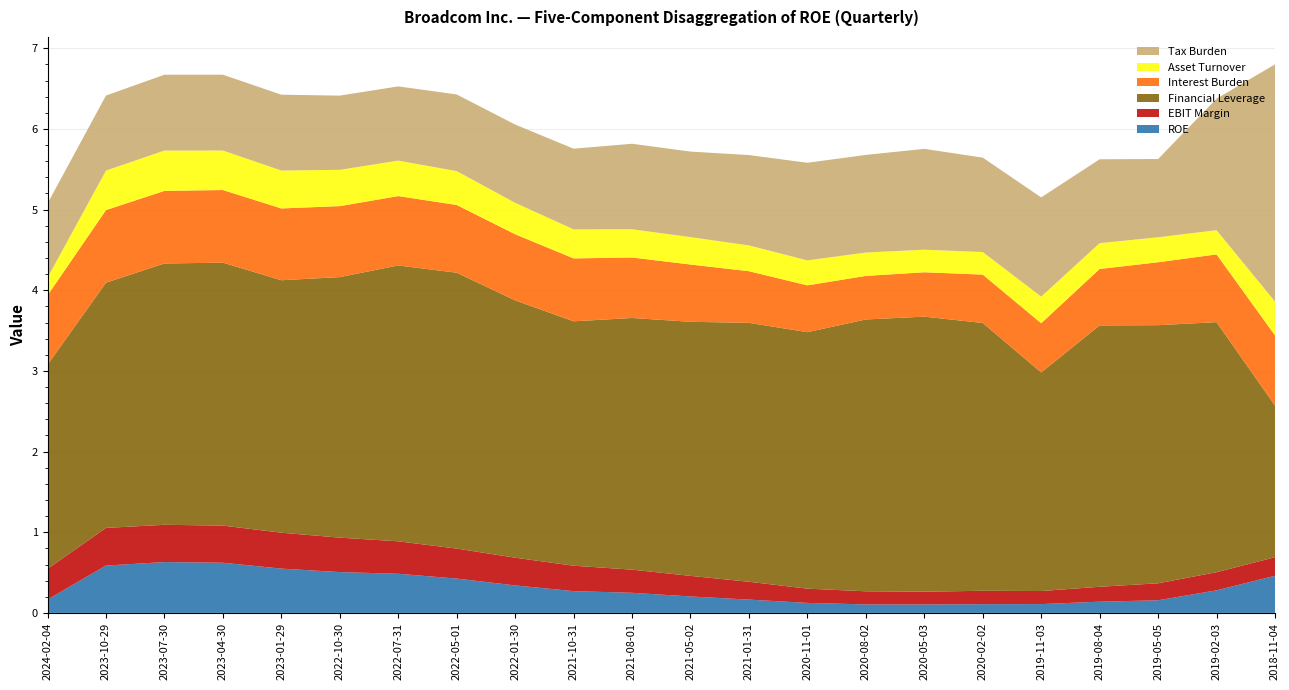

Reading right to left, list all the values displayed in this chart.

ROE: 2018-11-04=0.5	2019-02-03=0.3	2019-05-05=0.2	2019-08-04=0.1	2019-11-03=0.1	2020-02-02=0.1	2020-05-03=0.1	2020-08-02=0.1	2020-11-01=0.1	2021-01-31=0.2	2021-05-02=0.2	2021-08-01=0.2	2021-10-31=0.3	2022-01-30=0.3	2022-05-01=0.4	2022-07-31=0.5	2022-10-30=0.5	2023-01-29=0.5	2023-04-30=0.6	2023-07-30=0.6	2023-10-29=0.6	2024-02-04=0.2
EBIT Margin: 2018-11-04=0.2	2019-02-03=0.2	2019-05-05=0.2	2019-08-04=0.2	2019-11-03=0.2	2020-02-02=0.2	2020-05-03=0.2	2020-08-02=0.2	2020-11-01=0.2	2021-01-31=0.2	2021-05-02=0.3	2021-08-01=0.3	2021-10-31=0.3	2022-01-30=0.3	2022-05-01=0.4	2022-07-31=0.4	2022-10-30=0.4	2023-01-29=0.4	2023-04-30=0.5	2023-07-30=0.5	2023-10-29=0.5	2024-02-04=0.4
Financial Leverage: 2018-11-04=1.9	2019-02-03=3.1	2019-05-05=3.2	2019-08-04=3.2	2019-11-03=2.7	2020-02-02=3.3	2020-05-03=3.4	2020-08-02=3.4	2020-11-01=3.2	2021-01-31=3.2	2021-05-02=3.1	2021-08-01=3.1	2021-10-31=3.0	2022-01-30=3.2	2022-05-01=3.4	2022-07-31=3.4	2022-10-30=3.2	2023-01-29=3.1	2023-04-30=3.3	2023-07-30=3.2	2023-10-29=3.0	2024-02-04=2.5
Interest Burden: 2018-11-04=0.9	2019-02-03=0.8	2019-05-05=0.8	2019-08-04=0.7	2019-11-03=0.6	2020-02-02=0.6	2020-05-03=0.6	2020-08-02=0.5	2020-11-01=0.6	2021-01-31=0.6	2021-05-02=0.7	2021-08-01=0.8	2021-10-31=0.8	2022-01-30=0.8	2022-05-01=0.8	2022-07-31=0.9	2022-10-30=0.9	2023-01-29=0.9	2023-04-30=0.9	2023-07-30=0.9	2023-10-29=0.9	2024-02-04=0.9
Asset Turnover: 2018-11-04=0.4	2019-02-03=0.3	2019-05-05=0.3	2019-08-04=0.3	2019-11-03=0.3	2020-02-02=0.3	2020-05-03=0.3	2020-08-02=0.3	2020-11-01=0.3	2021-01-31=0.3	2021-05-02=0.3	2021-08-01=0.3	2021-10-31=0.4	2022-01-30=0.4	2022-05-01=0.4	2022-07-31=0.4	2022-10-30=0.5	2023-01-29=0.5	2023-04-30=0.5	2023-07-30=0.5	2023-10-29=0.5	2024-02-04=0.2
Tax Burden: 2018-11-04=2.9	2019-02-03=1.6	2019-05-05=1.0	2019-08-04=1.0	2019-11-03=1.2	2020-02-02=1.2	2020-05-03=1.2	2020-08-02=1.2	2020-11-01=1.2	2021-01-31=1.1	2021-05-02=1.1	2021-08-01=1.1	2021-10-31=1.0	2022-01-30=1.0	2022-05-01=0.9	2022-07-31=0.9	2022-10-30=0.9	2023-01-29=0.9	2023-04-30=0.9	2023-07-30=0.9	2023-10-29=0.9	2024-02-04=0.9